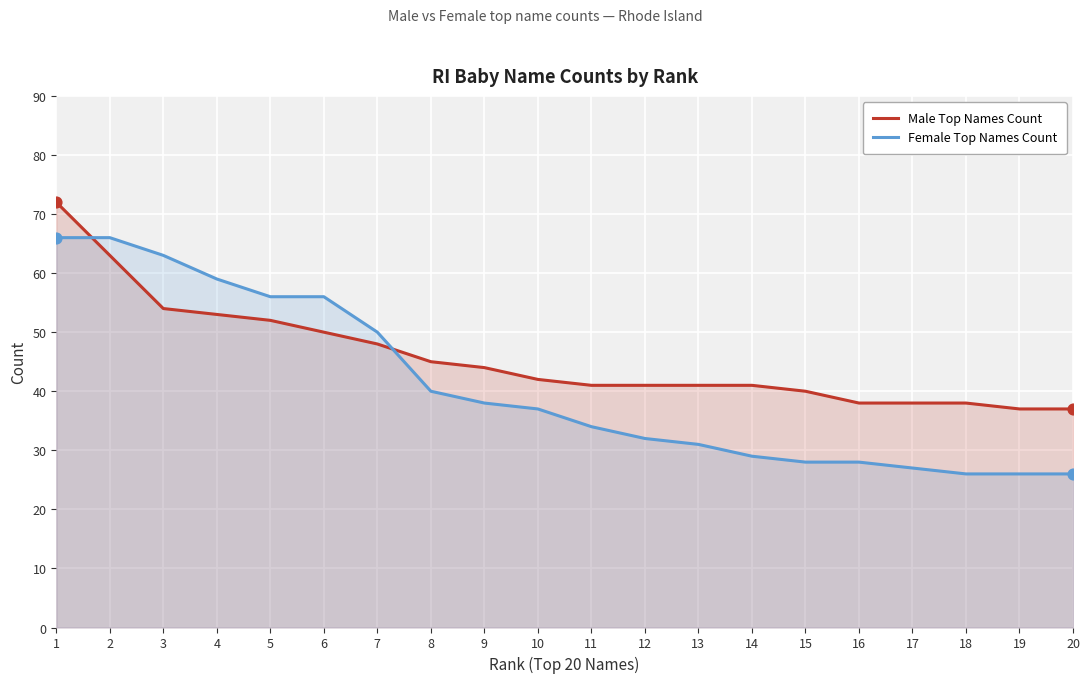

What are all the series names shown in the legend?

Male Top Names Count, Female Top Names Count